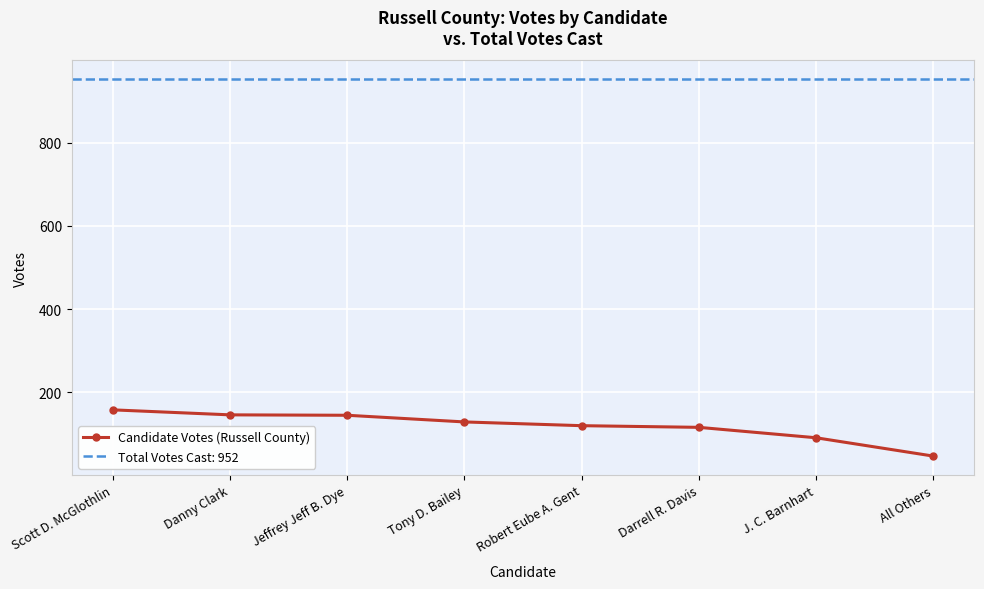

Reading left to right, what are all the values shown in this chart?

Scott D. McGlothlin=158	Danny Clark=146	Jeffrey Jeff B. Dye=145	Tony D. Bailey=129	Robert Eube A. Gent=120	Darrell R. Davis=116	J. C. Barnhart=91	All Others=47